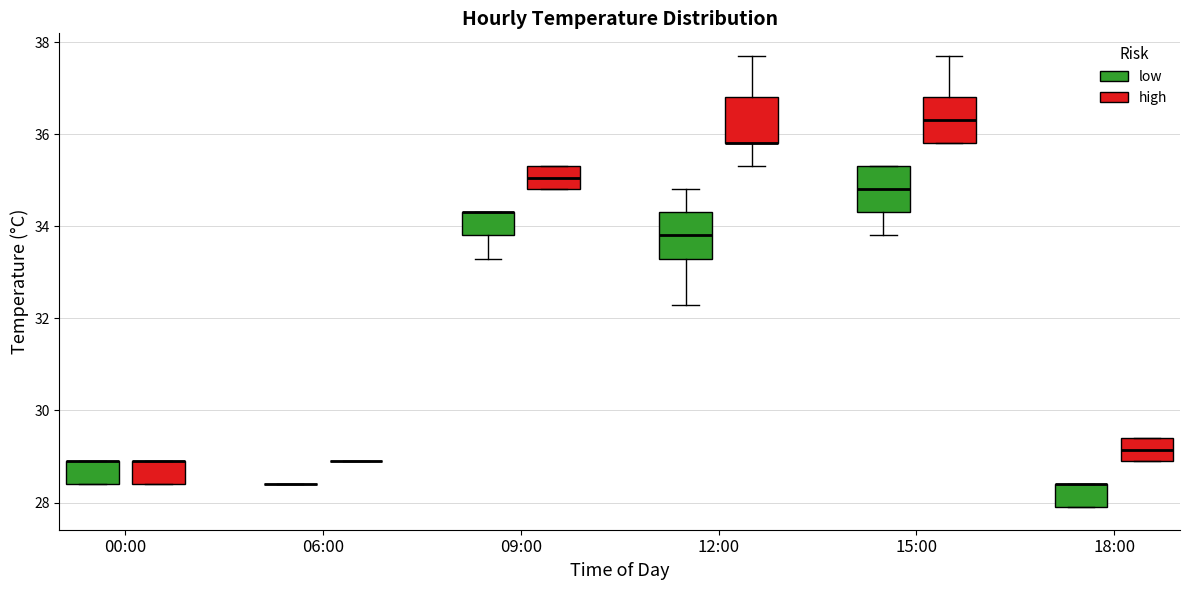

Reading left to right, transcribe this box plot: for each box, give where its median line is, the range the box spans, and where its two whiskers end, as read against the y-axis. The values are not printed on the chart, so give them approximately, as read against the axis.

00:00 (low): median 29.0 (drawn on the box's upper edge), box 28.4 to 29.0, whiskers 28.4 to 29.0
00:00 (high): median 29.0 (drawn on the box's upper edge), box 28.4 to 29.0, whiskers 28.4 to 29.0
06:00 (low): box collapsed to a line at 28.4, whiskers 28.4 to 28.4
06:00 (high): box collapsed to a line at 29.0, whiskers 29.0 to 29.0
09:00 (low): median 34.4 (drawn on the box's upper edge), box 33.8 to 34.4, whiskers 33.4 to 34.4
09:00 (high): median 35.0, box 34.8 to 35.4, whiskers 34.8 to 35.4
12:00 (low): median 33.8, box 33.4 to 34.4, whiskers 32.4 to 34.8
12:00 (high): median 35.8 (drawn on the box's lower edge), box 35.8 to 36.8, whiskers 35.4 to 37.8
15:00 (low): median 34.8, box 34.4 to 35.4, whiskers 33.8 to 35.4
15:00 (high): median 36.4, box 35.8 to 36.8, whiskers 35.8 to 37.8
18:00 (low): median 28.4 (drawn on the box's upper edge), box 28.0 to 28.4, whiskers 28.0 to 28.4
18:00 (high): median 29.2, box 29.0 to 29.4, whiskers 29.0 to 29.4